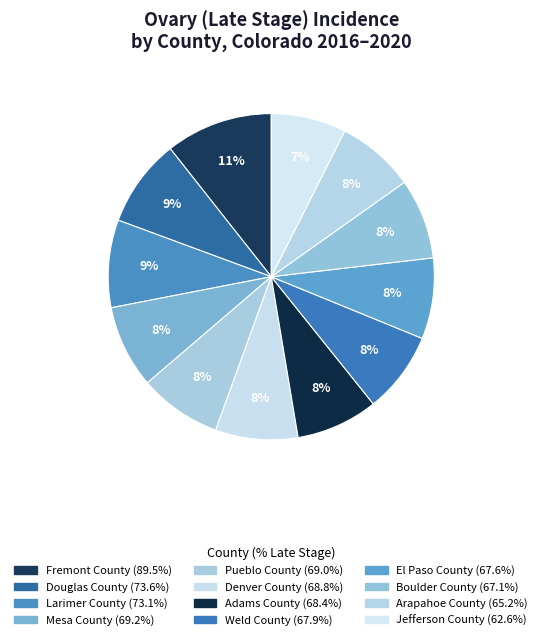

True or false: Larimer County accounts for 9% of the total.

True